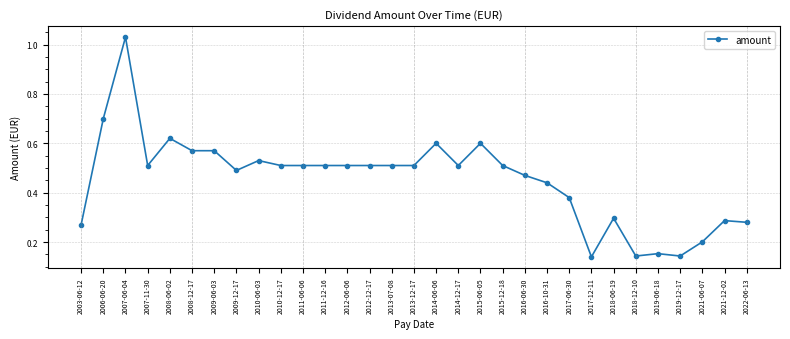

Which label corresponds to the largest value in the chart?

2007-06-04